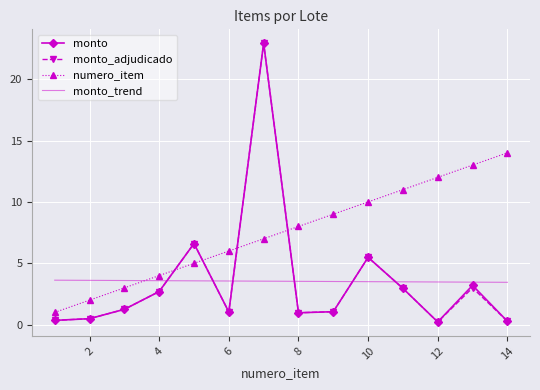

What is the highest value of the numero_item series?

14.0